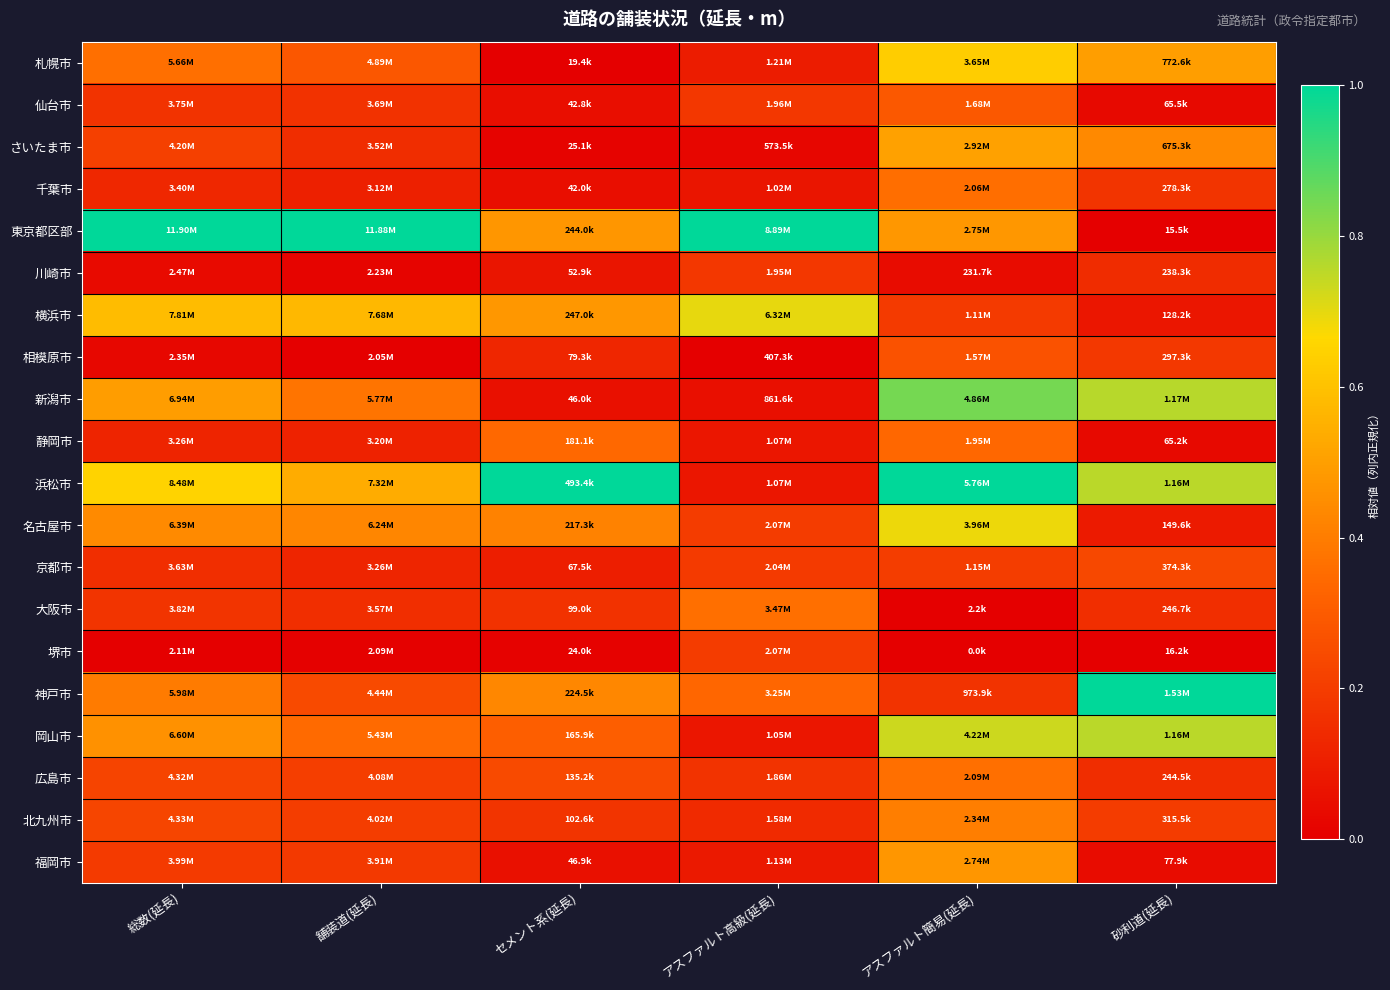

Which series changed the most between 総数(延長) and セメント系(延長)?

東京都区部